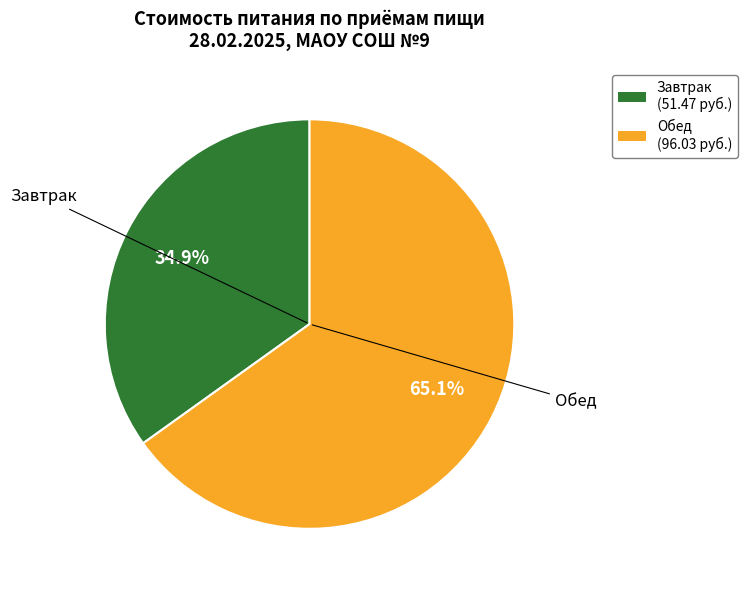

Which slice is the largest?

Обед (96.03 руб.)